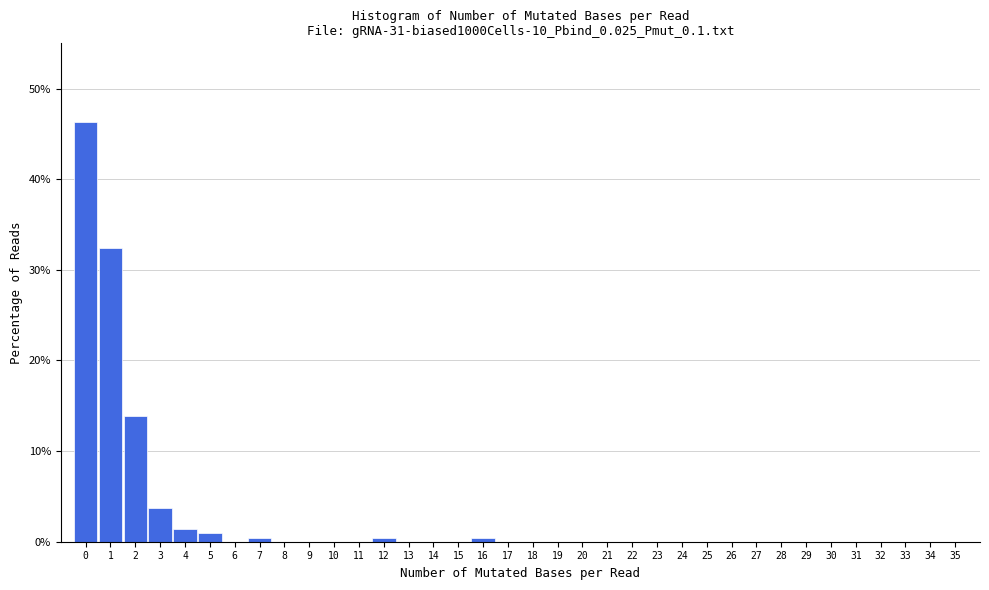

Reading left to right, transcribe this chart: for each bar, give the range it covers on the x-axis and its height. The values are not printed on the chart, so give them approximately, as read against the axis.

-0.5 to 0.5: 46
0.5 to 1.5: 32
1.5 to 2.5: 14
2.5 to 3.5: 4
3.5 to 4.5: 1
4.5 to 5.5: under 1
5.5 to 6.5: 0
6.5 to 7.5: under 1
7.5 to 8.5: 0
8.5 to 9.5: 0
9.5 to 10.5: 0
10.5 to 11.5: 0
11.5 to 12.5: under 1
12.5 to 13.5: 0
13.5 to 14.5: 0
14.5 to 15.5: 0
15.5 to 16.5: under 1
16.5 to 17.5: 0
17.5 to 18.5: 0
18.5 to 19.5: 0
19.5 to 20.5: 0
20.5 to 21.5: 0
21.5 to 22.5: 0
22.5 to 23.5: 0
23.5 to 24.5: 0
24.5 to 25.5: 0
25.5 to 26.5: 0
26.5 to 27.5: 0
27.5 to 28.5: 0
28.5 to 29.5: 0
29.5 to 30.5: 0
30.5 to 31.5: 0
31.5 to 32.5: 0
32.5 to 33.5: 0
33.5 to 34.5: 0
34.5 to 35.5: 0